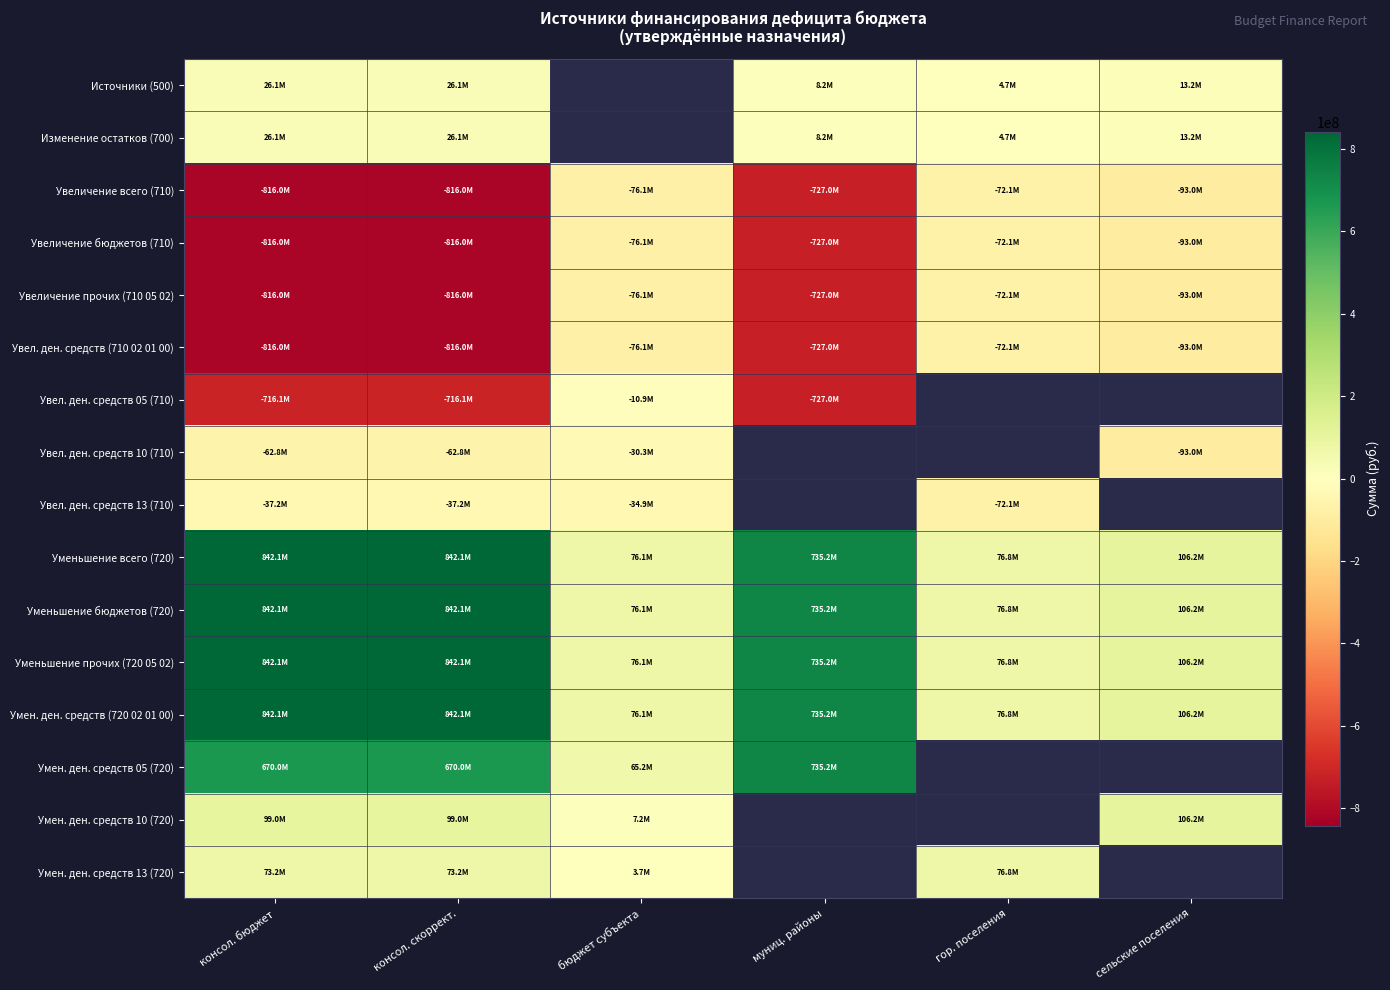

Which has a higher value, гор. поселения or бюджет субъекта?

бюджет субъекта